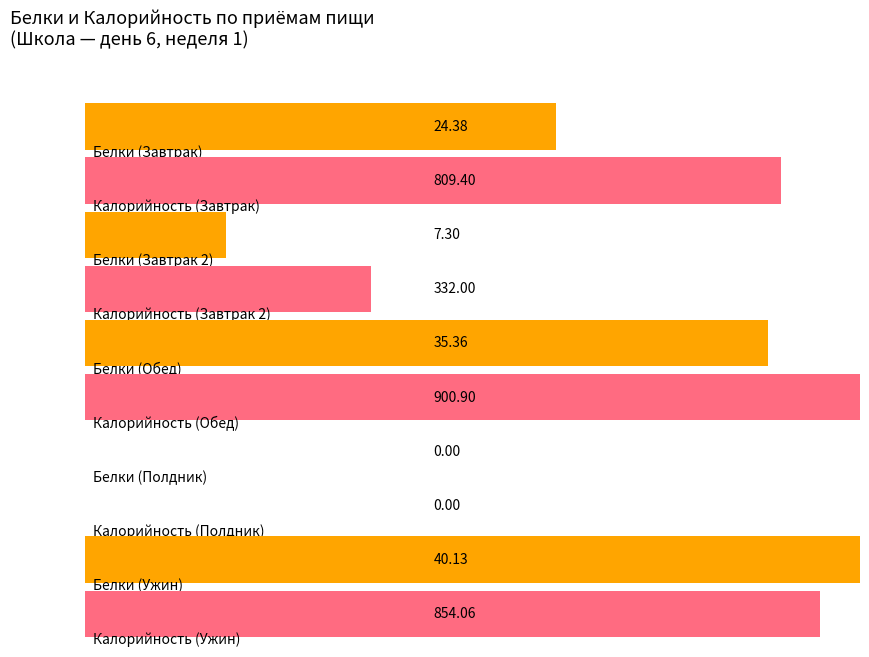

At which category is the sum across all series the highest?

Обед